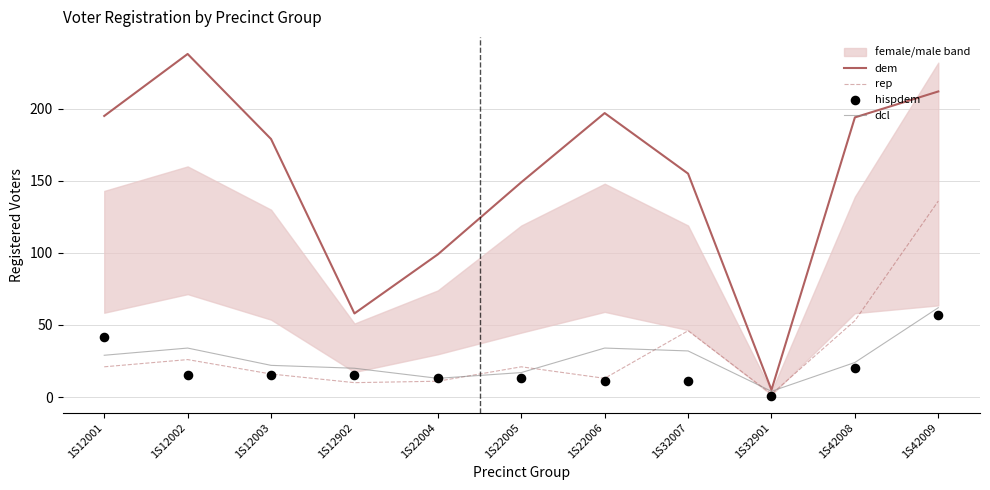

Which series reaches the minimum Y coordinate?

hispdem